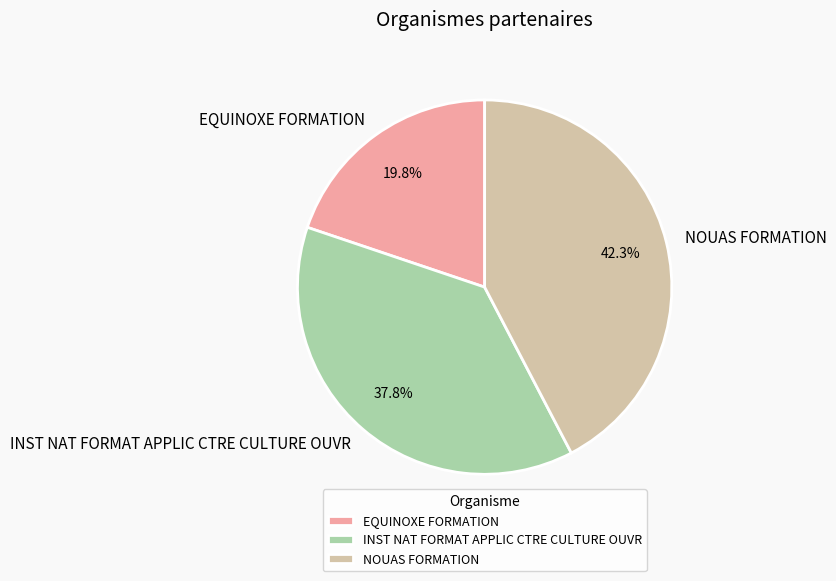

What percentage is the NOUAS FORMATION slice, to the nearest percent?

42%